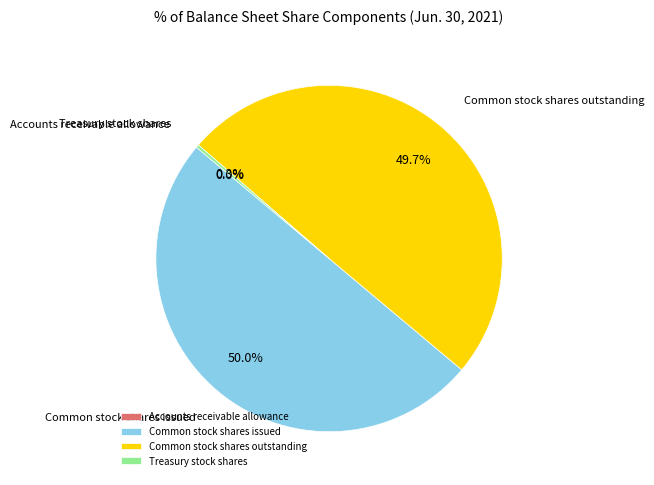

Approximately how many times larger is the value at Common stock shares issued compared to Common stock shares outstanding?

1.0